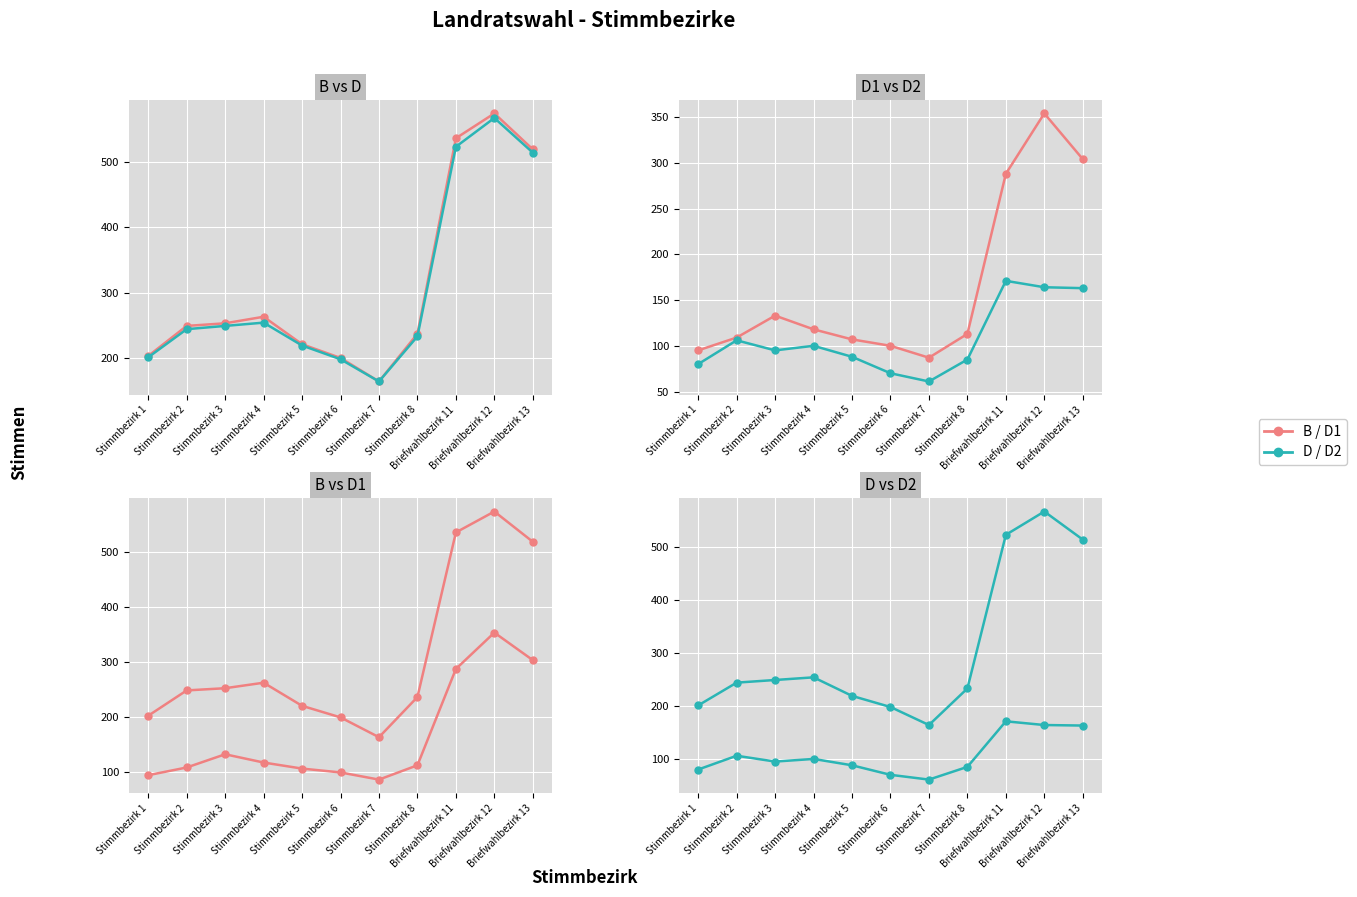

What is the approximate value of D at Stimmbezirk 6?

198